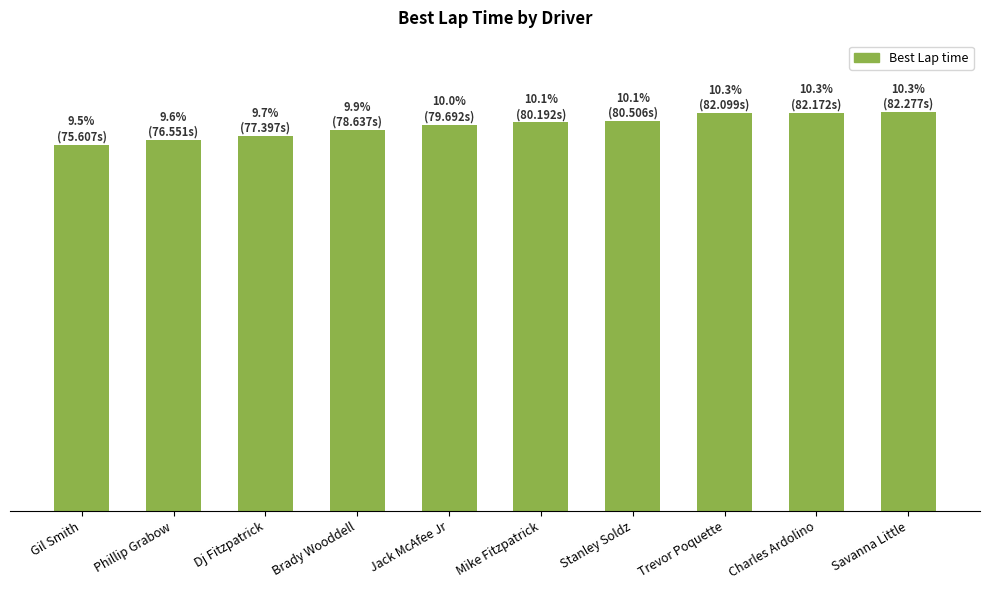

Reading left to right, transcribe all the data shown in this chart.

75.6	76.6	77.4	78.6	79.7	80.2	80.5	82.1	82.2	82.3